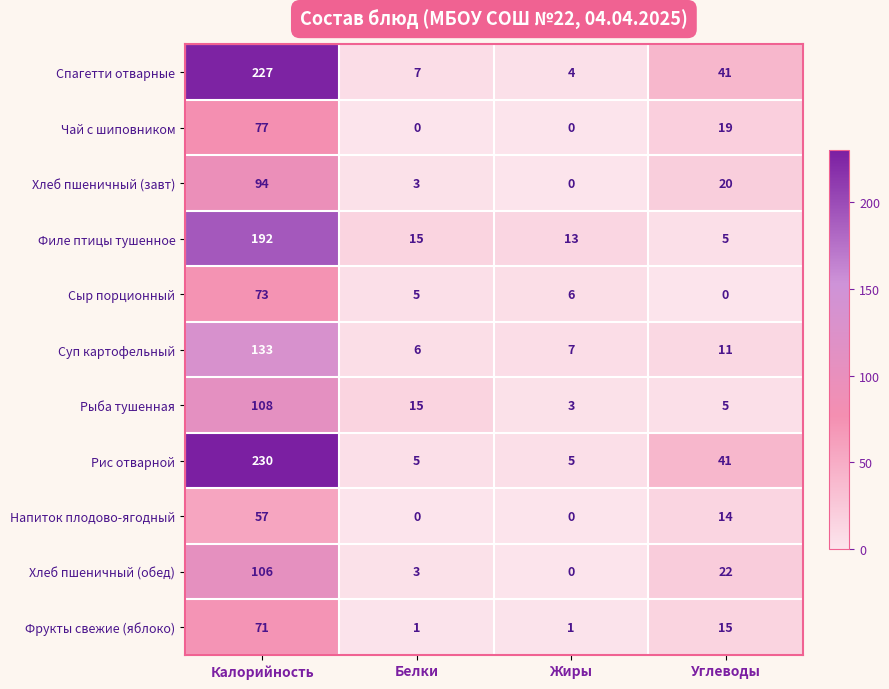

What is the maximum value shown in the chart?

230